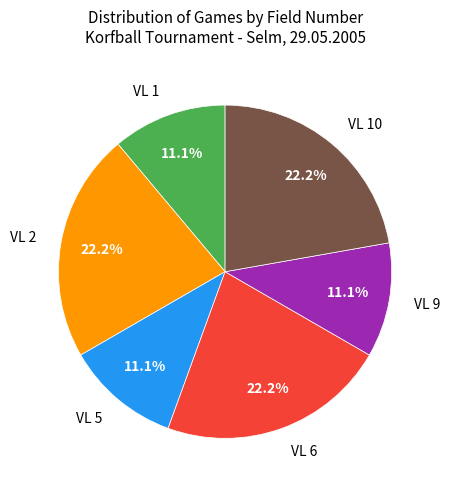

Is it true that VL 5 is 11% of the pie?

True